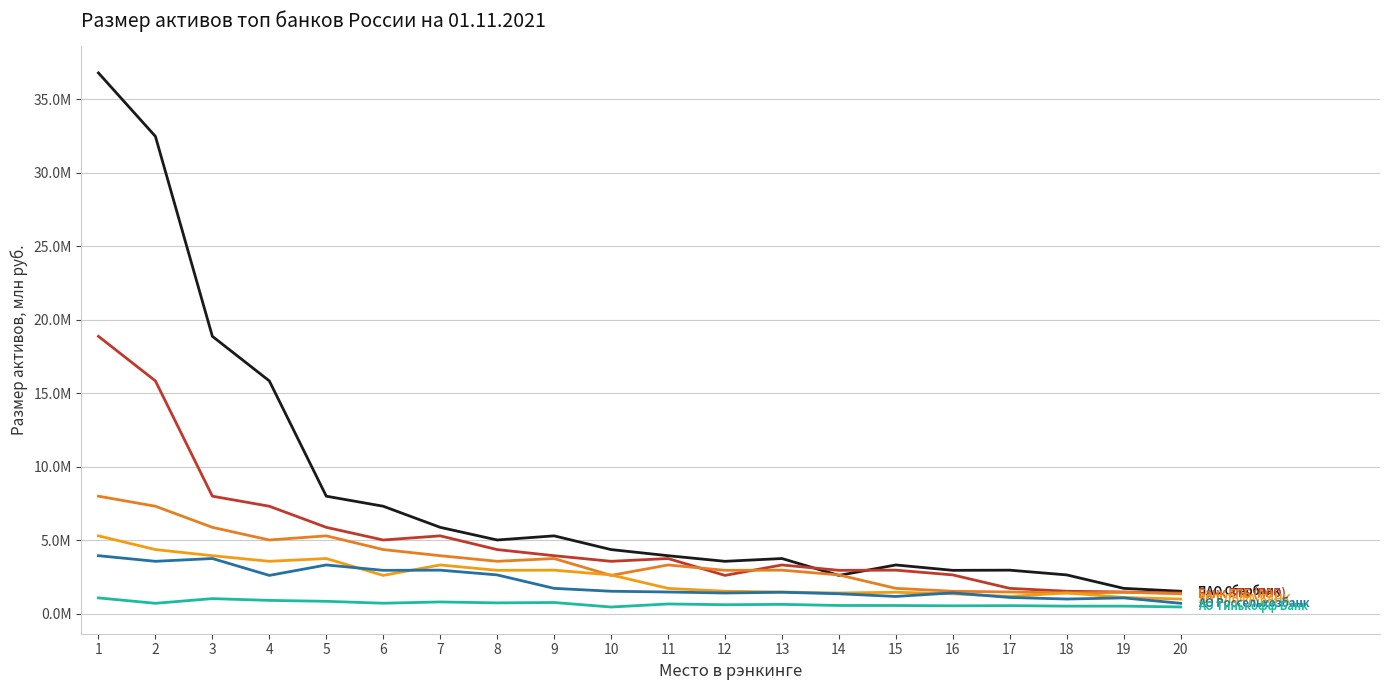

Does the chart have visible grid lines?

Yes